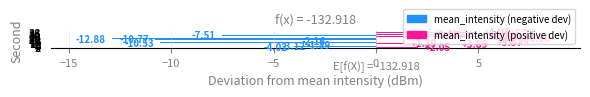

What is the difference between the maximum and second lowest values?

17.7